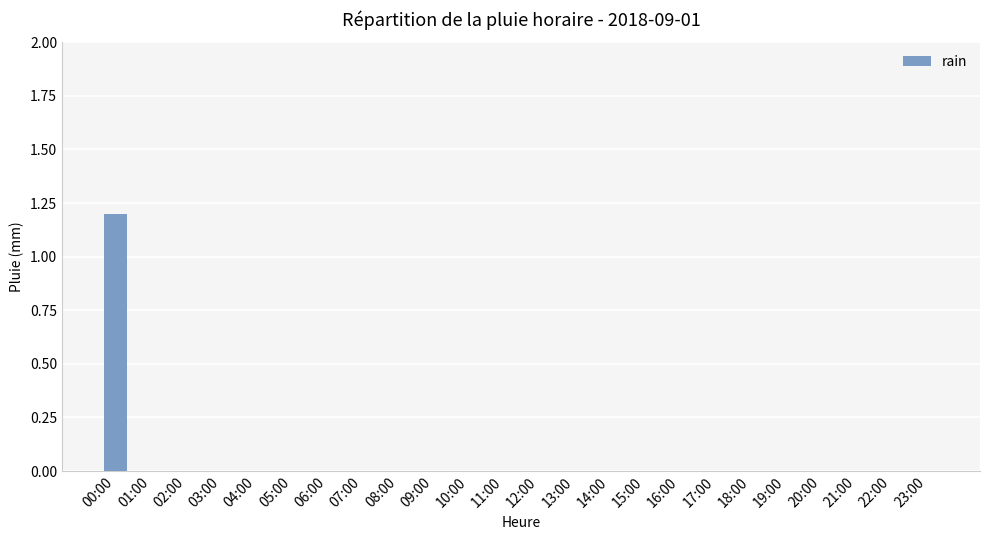

The value at 15:00 is -0.7. True or false?

False